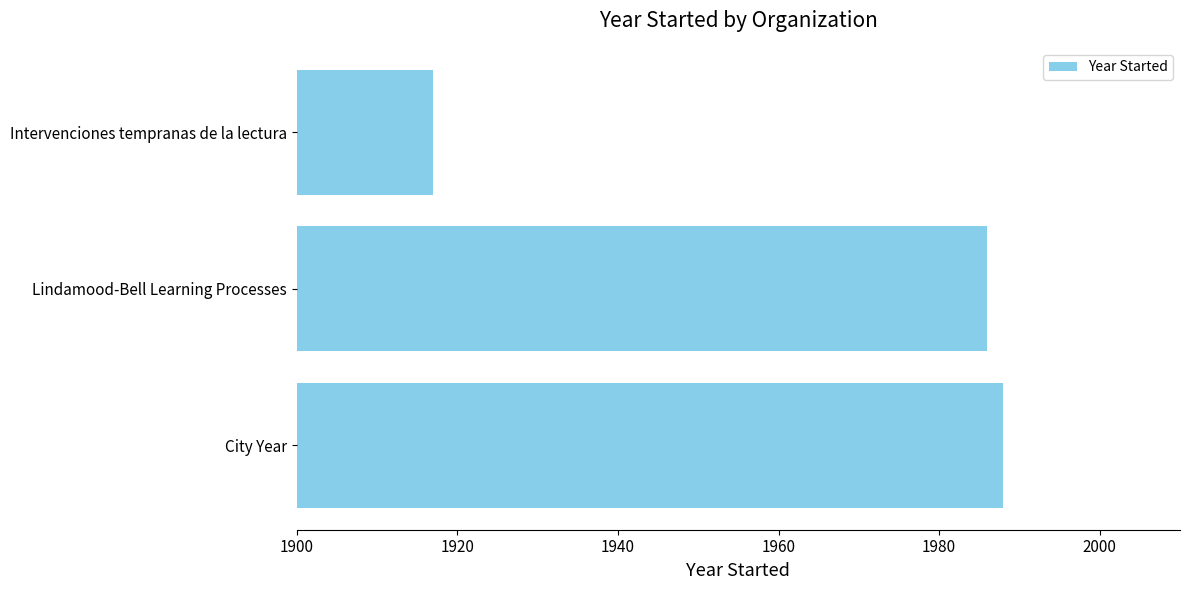

Approximately how many times larger is the value at Lindamood-Bell Learning Processes compared to Intervenciones tempranas de la lectura?

1.0